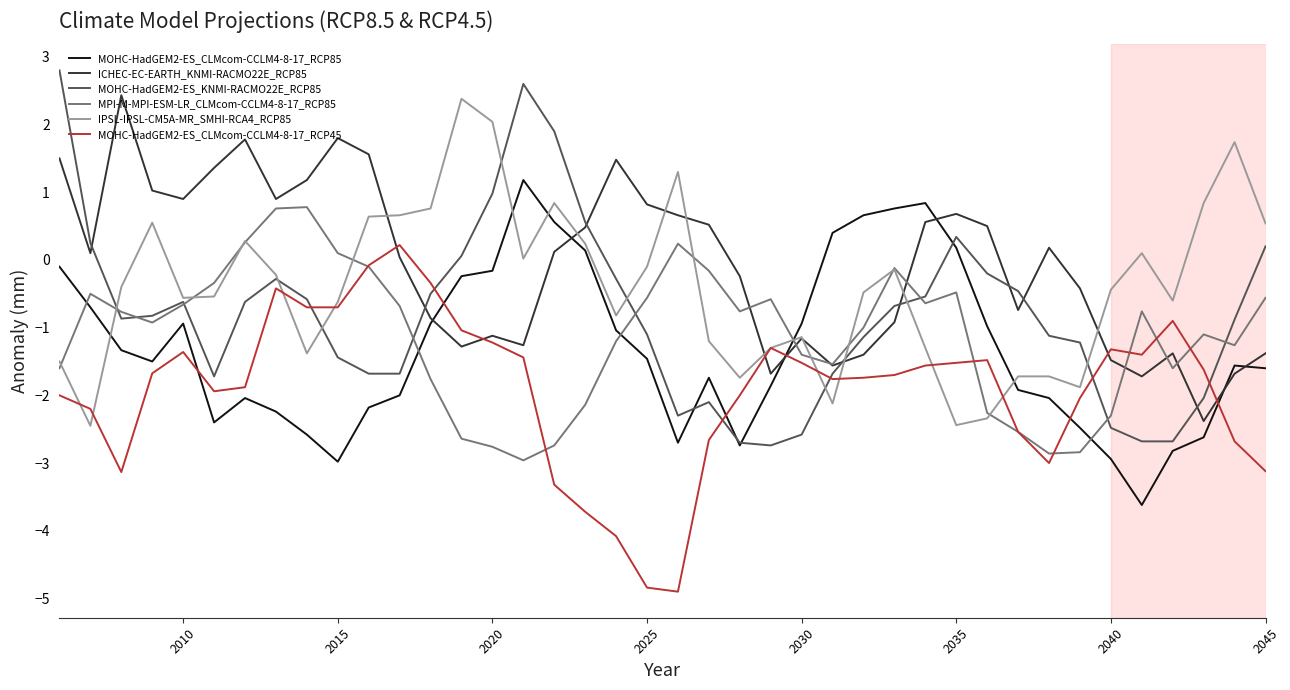

Count the number of data series in this chart.

6